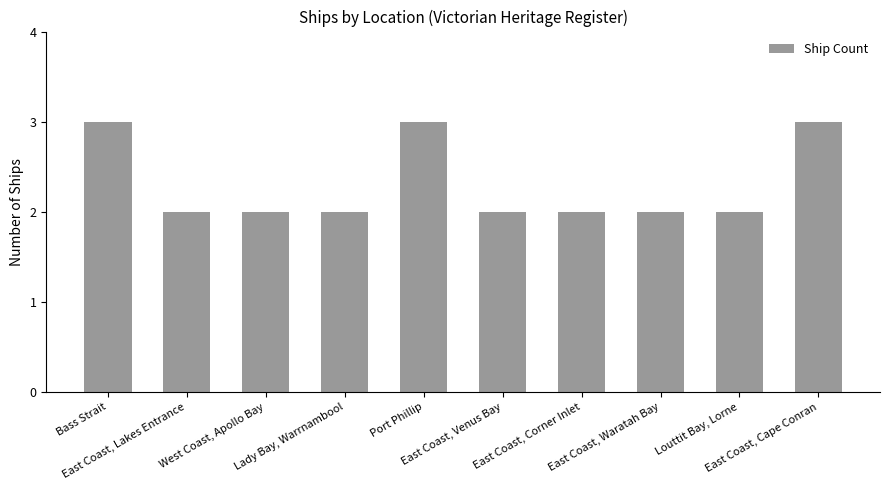

What is the difference between the maximum and minimum values?

1